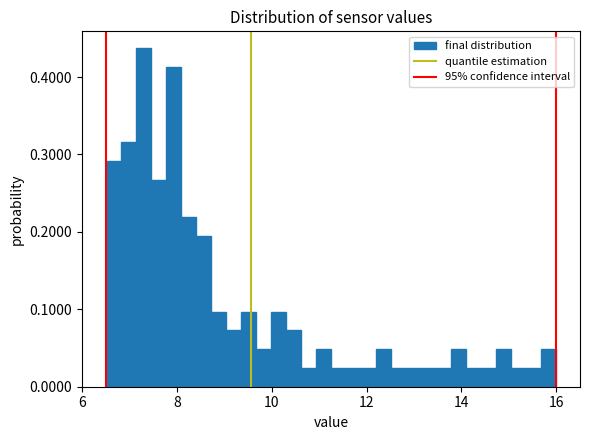

Read against the x-axis, roughly where is the centre of the tallest bar?

7.2